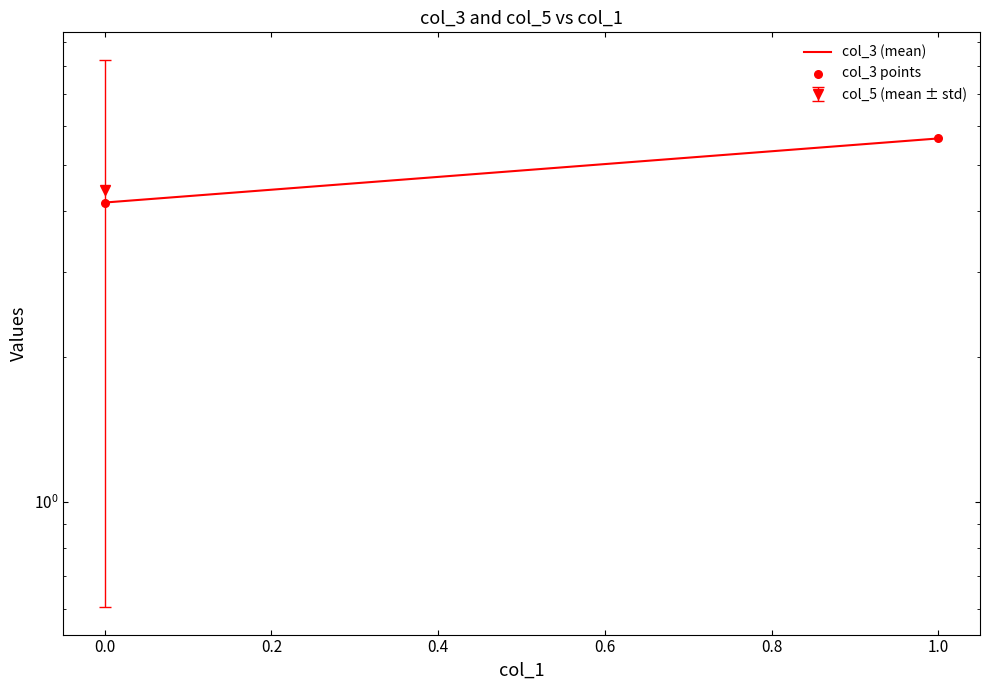

At how many categories does at least one series exceed 4?

2